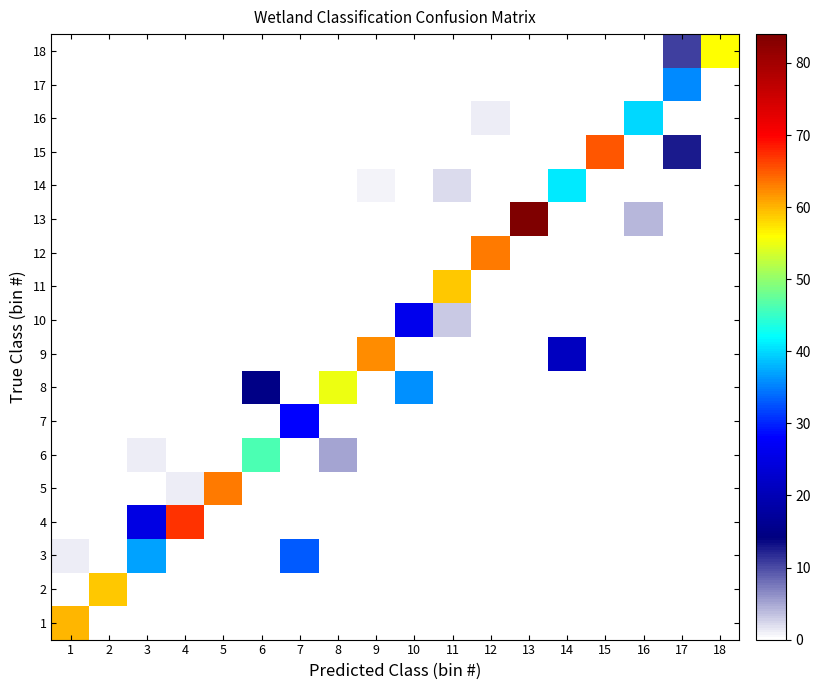

Reading right to left, list all the values displayed in this chart.

1: 18=0.0	17=0.0	16=0.0	15=0.0	14=0.0	13=0.0	12=0.0	11=0.0	10=0.0	9=0.0	8=0.0	7=0.0	6=0.0	5=0.0	4=0.0	3=0.0	2=0.0	1=60.0
2: 18=0.0	17=0.0	16=0.0	15=0.0	14=0.0	13=0.0	12=0.0	11=0.0	10=0.0	9=0.0	8=0.0	7=0.0	6=0.0	5=0.0	4=0.0	3=0.0	2=59.0	1=0.0
3: 18=0.0	17=0.0	16=0.0	15=0.0	14=0.0	13=0.0	12=0.0	11=0.0	10=0.0	9=0.0	8=0.0	7=33.0	6=0.0	5=0.0	4=0.0	3=36.8	2=0.0	1=1.0
4: 18=0.0	17=0.0	16=0.0	15=0.0	14=0.0	13=0.0	12=0.0	11=0.0	10=0.0	9=0.0	8=0.0	7=0.0	6=0.0	5=0.0	4=67.0	3=25.2	2=0.0	1=0.0
5: 18=0.0	17=0.0	16=0.0	15=0.0	14=0.0	13=0.0	12=0.0	11=0.0	10=0.0	9=0.0	8=0.0	7=0.0	6=0.0	5=63.0	4=1.0	3=0.0	2=0.0	1=0.0
6: 18=0.0	17=0.0	16=0.0	15=0.0	14=0.0	13=0.0	12=0.0	11=0.0	10=0.0	9=0.0	8=5.0	7=0.0	6=46.0	5=0.0	4=0.0	3=1.0	2=0.0	1=0.0
7: 18=0.0	17=0.0	16=0.0	15=0.0	14=0.0	13=0.0	12=0.0	11=0.0	10=0.0	9=0.0	8=0.0	7=28.0	6=0.0	5=0.0	4=0.0	3=0.0	2=0.0	1=0.0
8: 18=0.0	17=0.0	16=0.0	15=0.0	14=0.0	13=0.0	12=0.0	11=0.0	10=35.8	9=0.0	8=55.0	7=0.0	6=15.0	5=0.0	4=0.0	3=0.0	2=0.0	1=0.0
9: 18=0.0	17=0.0	16=0.0	15=0.0	14=21.0	13=0.0	12=0.0	11=0.0	10=0.0	9=62.0	8=0.0	7=0.0	6=0.0	5=0.0	4=0.0	3=0.0	2=0.0	1=0.0
10: 18=0.0	17=0.0	16=0.0	15=0.0	14=0.0	13=0.0	12=0.0	11=3.0	10=26.0	9=0.0	8=0.0	7=0.0	6=0.0	5=0.0	4=0.0	3=0.0	2=0.0	1=0.0
11: 18=0.0	17=0.0	16=0.0	15=0.0	14=0.0	13=0.0	12=0.0	11=59.0	10=0.2	9=0.0	8=0.0	7=0.0	6=0.0	5=0.0	4=0.0	3=0.0	2=0.0	1=0.0
12: 18=0.0	17=0.0	16=0.0	15=0.0	14=0.0	13=0.0	12=63.0	11=0.0	10=0.0	9=0.0	8=0.0	7=0.0	6=0.0	5=0.0	4=0.0	3=0.0	2=0.0	1=0.0
13: 18=0.0	17=0.0	16=4.0	15=0.0	14=0.0	13=84.0	12=0.0	11=0.0	10=0.0	9=0.0	8=0.0	7=0.0	6=0.0	5=0.0	4=0.0	3=0.0	2=0.0	1=0.0
14: 18=0.0	17=0.0	16=0.0	15=0.0	14=41.0	13=0.0	12=0.0	11=2.0	10=0.0	9=1.0	8=0.0	7=0.0	6=0.0	5=0.0	4=0.0	3=0.0	2=0.0	1=0.0
15: 18=0.0	17=12.6	16=0.0	15=65.0	14=0.0	13=0.0	12=0.0	11=0.0	10=0.0	9=0.0	8=0.0	7=0.0	6=0.0	5=0.0	4=0.0	3=0.0	2=0.0	1=0.0
16: 18=0.0	17=0.0	16=40.0	15=0.0	14=0.0	13=0.0	12=1.0	11=0.0	10=0.0	9=0.0	8=0.0	7=0.0	6=0.0	5=0.0	4=0.0	3=0.0	2=0.0	1=0.0
17: 18=0.0	17=35.6	16=0.0	15=0.0	14=0.0	13=0.0	12=0.0	11=0.0	10=0.0	9=0.0	8=0.0	7=0.0	6=0.0	5=0.0	4=0.0	3=0.0	2=0.0	1=0.0
18: 18=56.0	17=10.8	16=0.0	15=0.0	14=0.0	13=0.0	12=0.0	11=0.0	10=0.0	9=0.0	8=0.0	7=0.0	6=0.0	5=0.0	4=0.0	3=0.0	2=0.0	1=0.0